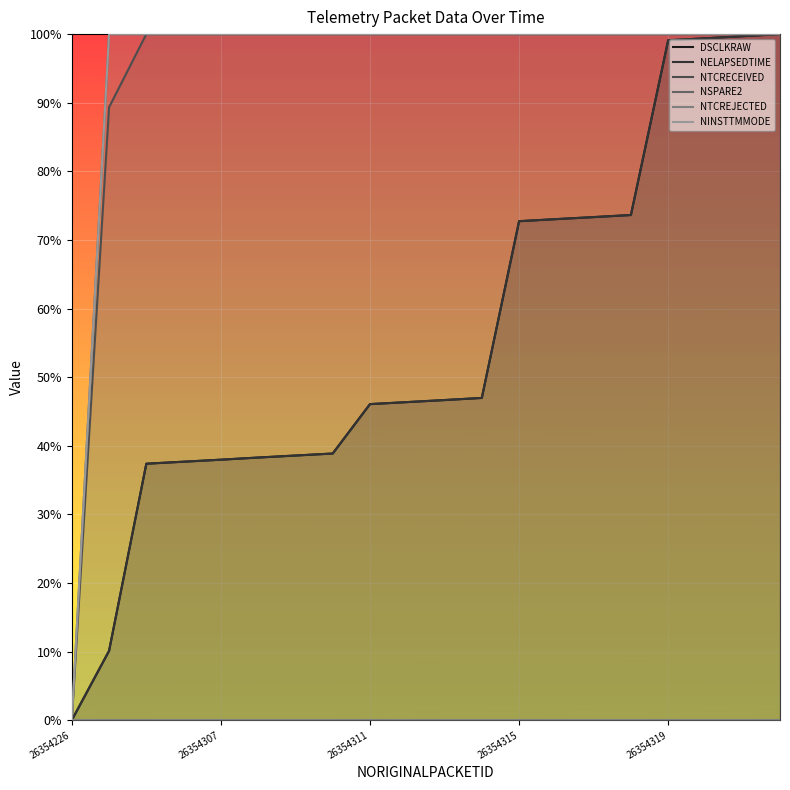

Does the chart display data point markers on the line(s)?

No